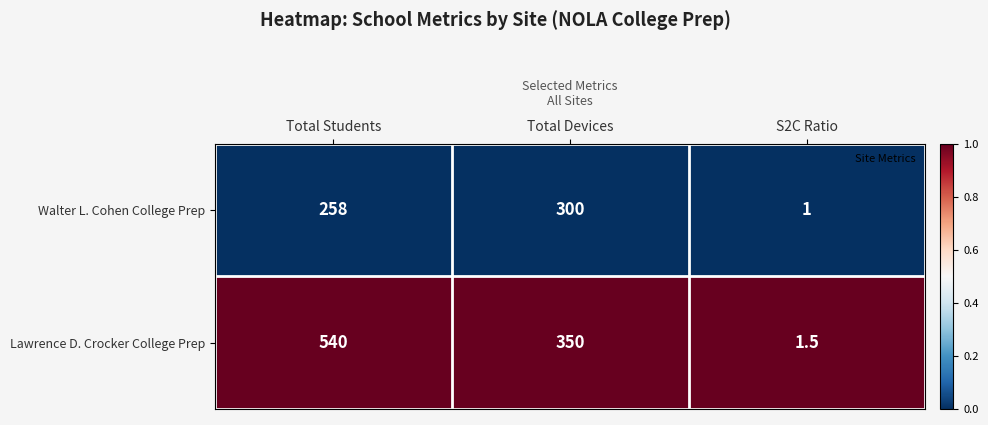

Which series has the largest total across all categories?

Lawrence D. Crocker College Prep